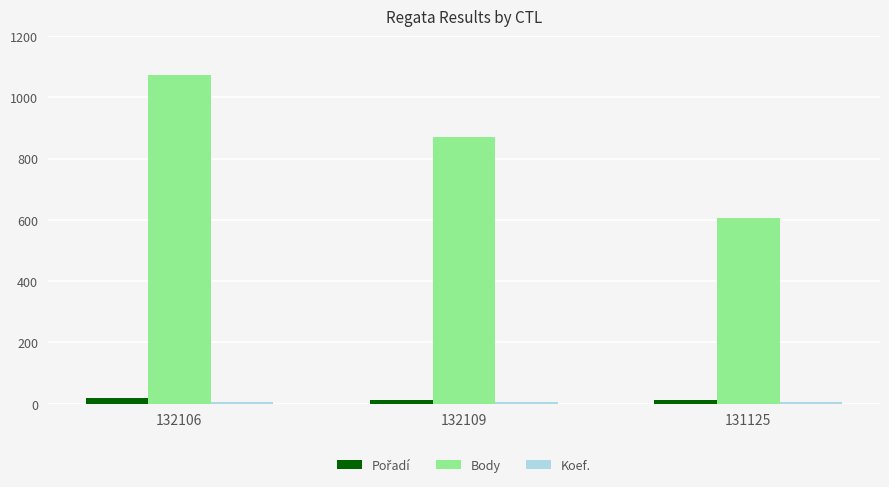

What is the lowest value of the Body series?

606